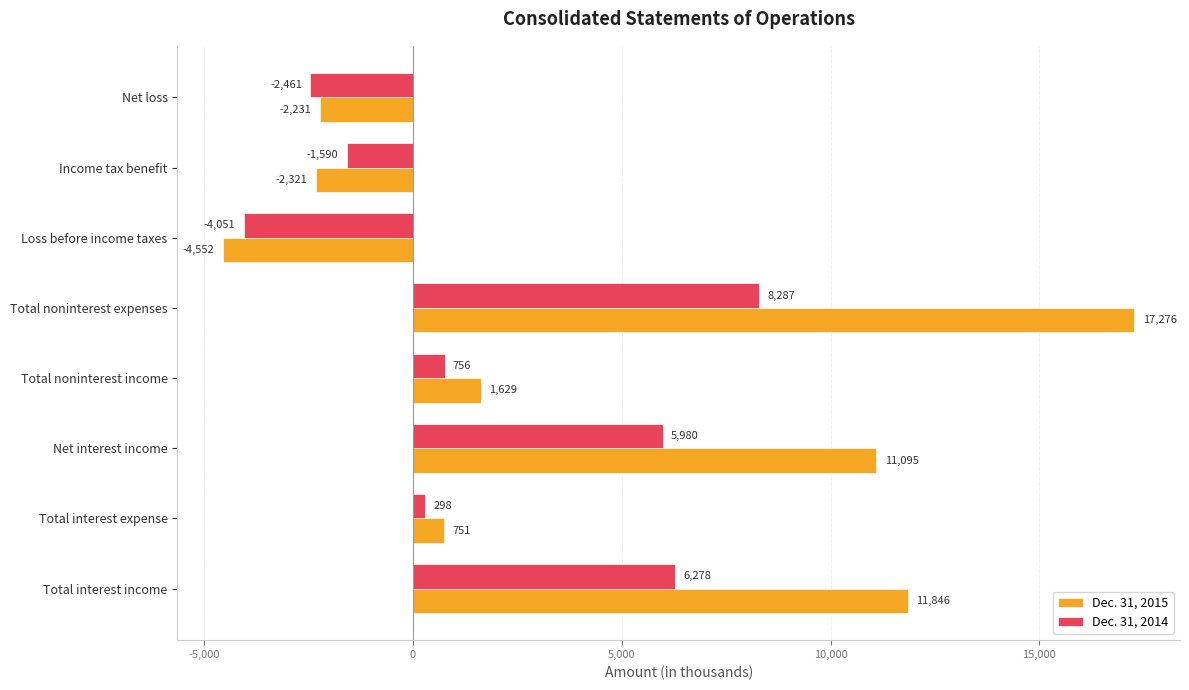

What is the smallest value displayed?

-4552